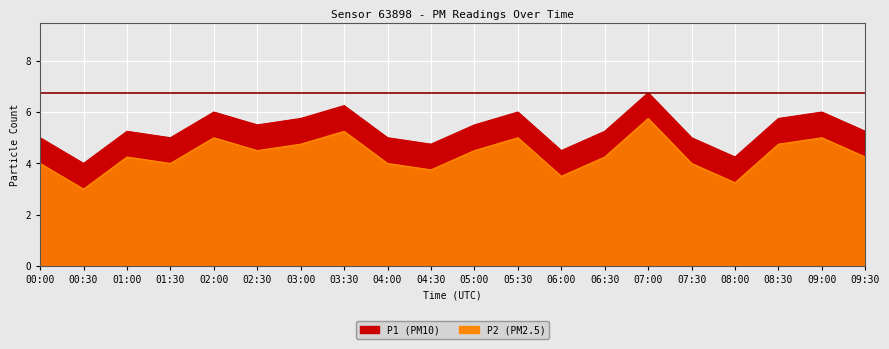

Which series changed the most between 00:00 and 02:30?

P1